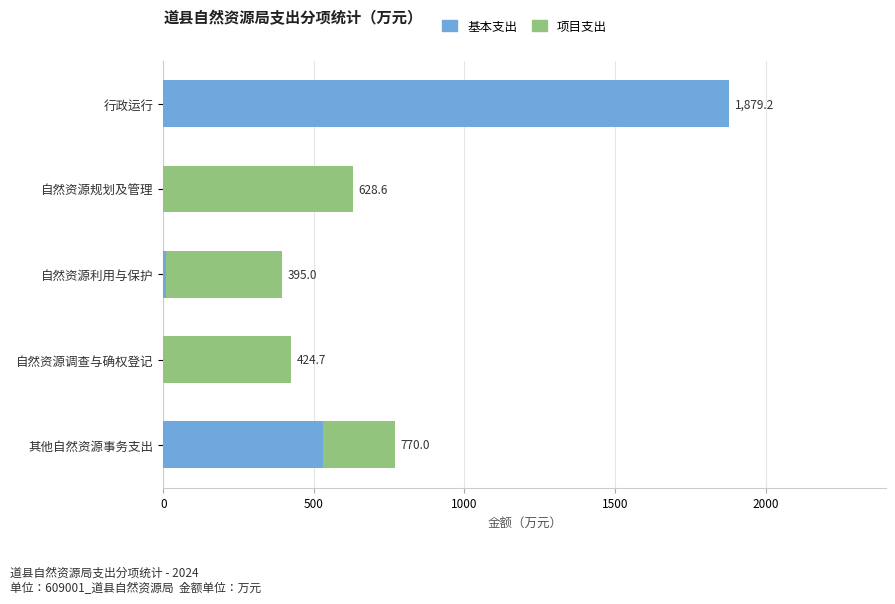

Which category has the highest value in the 基本支出 series?

行政运行